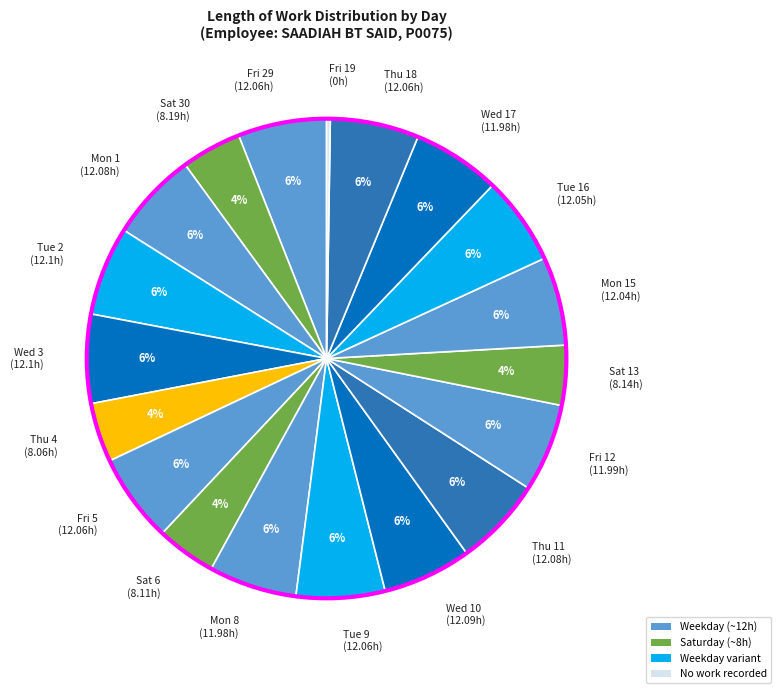

Between Sat 13 (8.14h) and Tue 9 (12.06h), which is larger?

Tue 9 (12.06h)